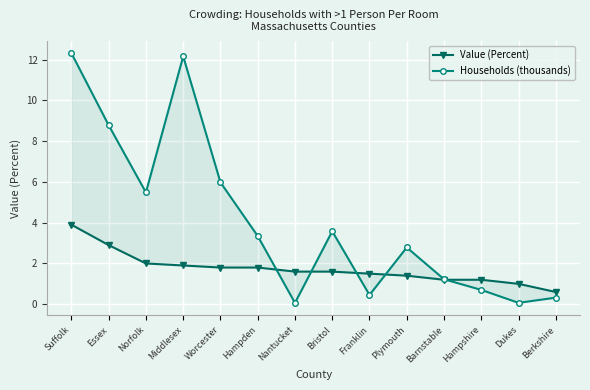

At which category is the sum across all series the highest?

Suffolk